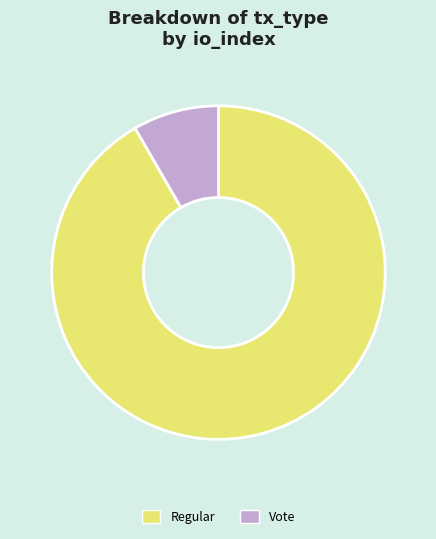

Which slice represents more than half of the pie?

Regular